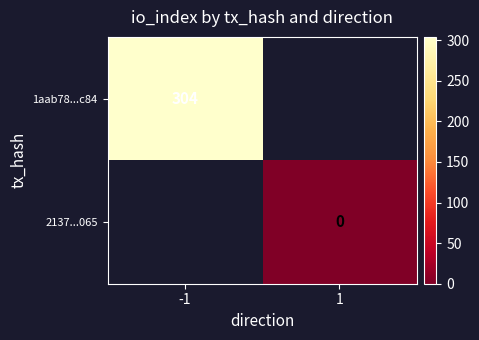

What is the greatest value displayed?

304.0